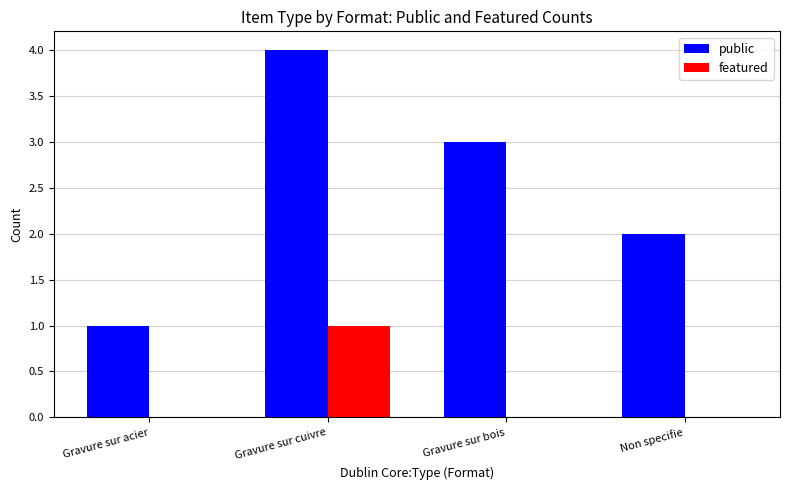

What is the approximate value of public at Gravure sur bois?

3